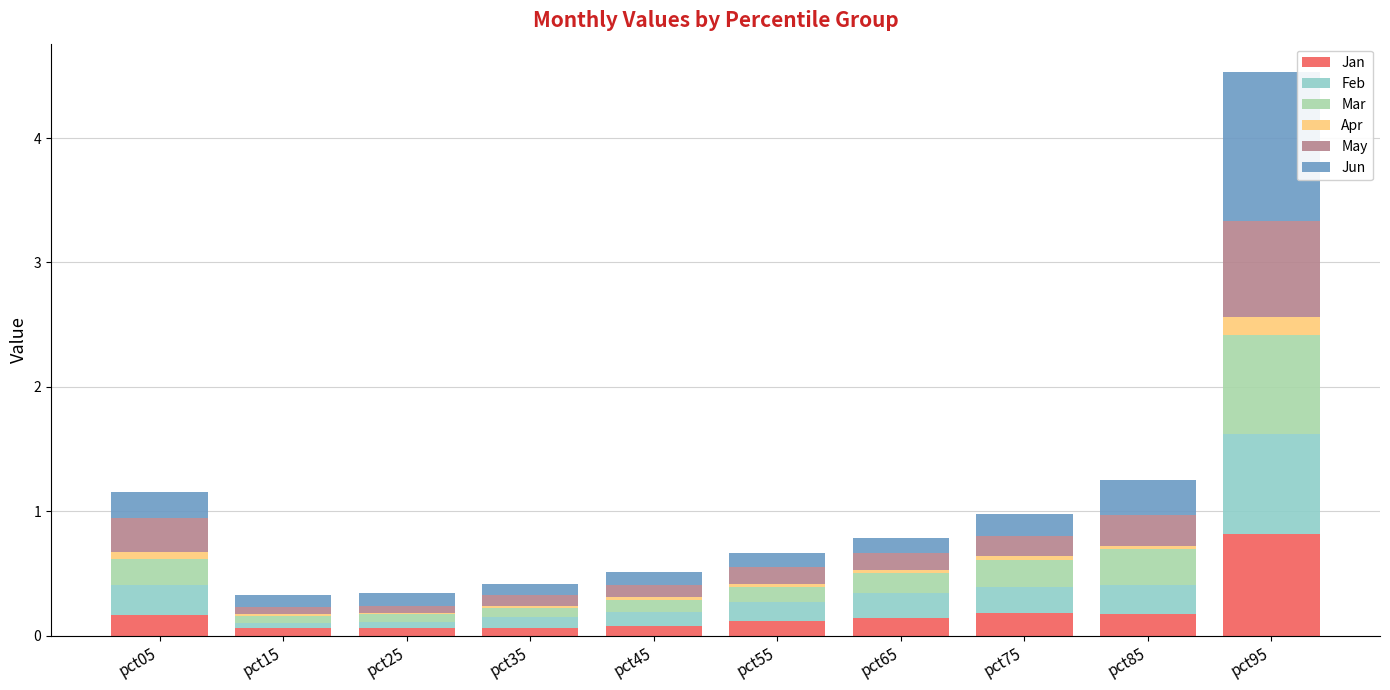

At which category is the sum across all series the highest?

pct95